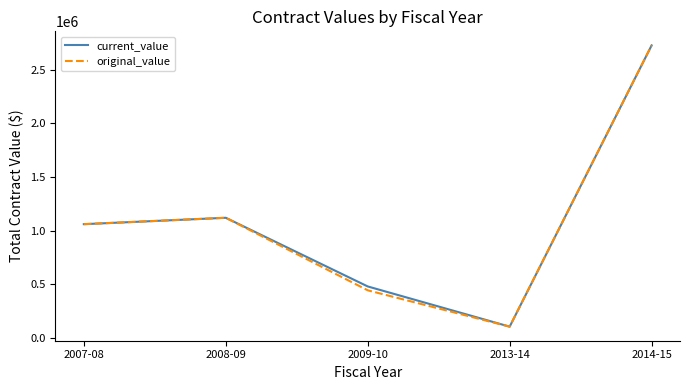

At which category is the sum across all series the highest?

2014-15